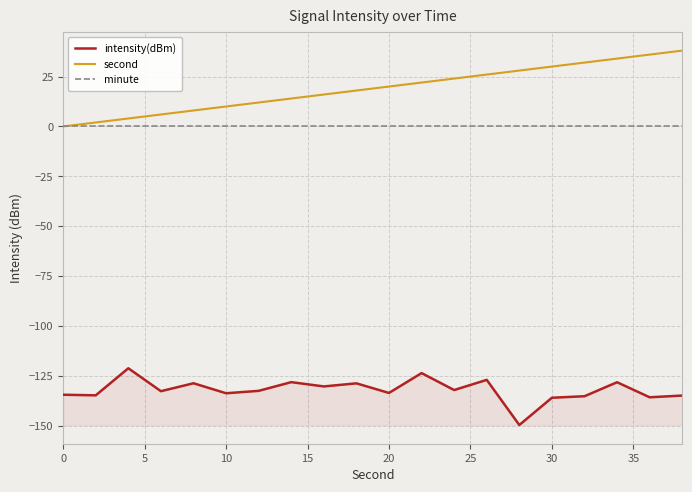

True or false: minute and intensity(dBm) cross at least once.

False